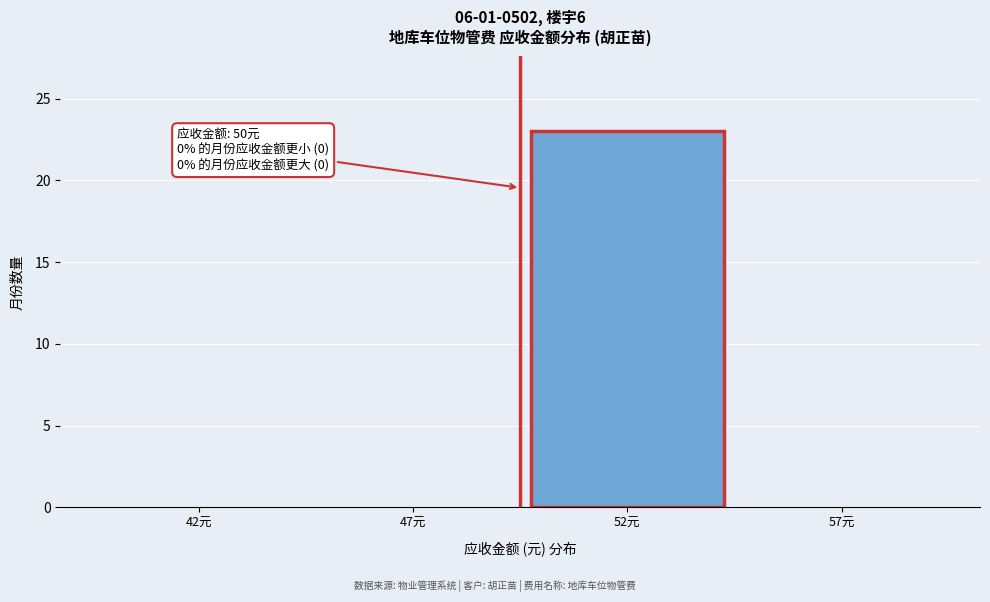

Reading left to right, list all the values displayed in this chart.

42元=0	47元=0	52元=23	57元=0